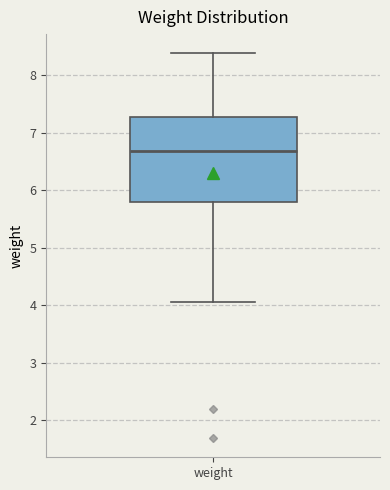

Transcribe this box plot: give where the median line is, the range the box spans, and where the two whiskers end, as read against the y-axis. The values are not printed on the chart, so give them approximately, as read against the axis.

median 6.7, box 5.8 to 7.3, whiskers 4.1 to 8.4